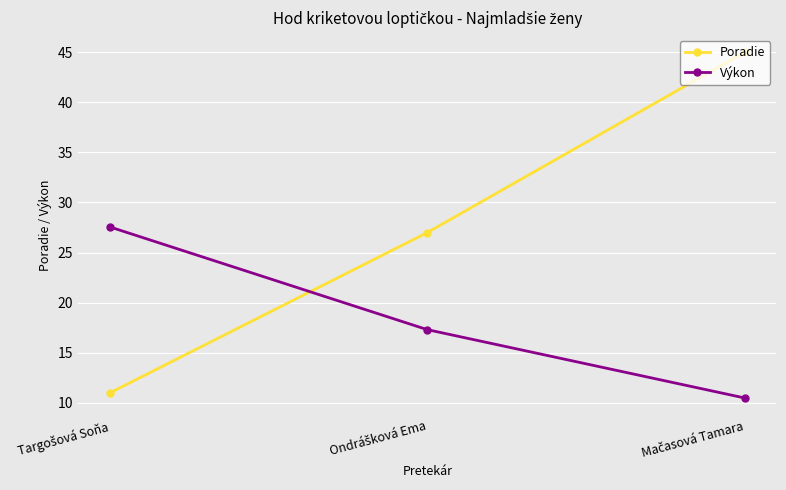

Rank the series by their average value, from lowest to highest.

Výkon, Poradie